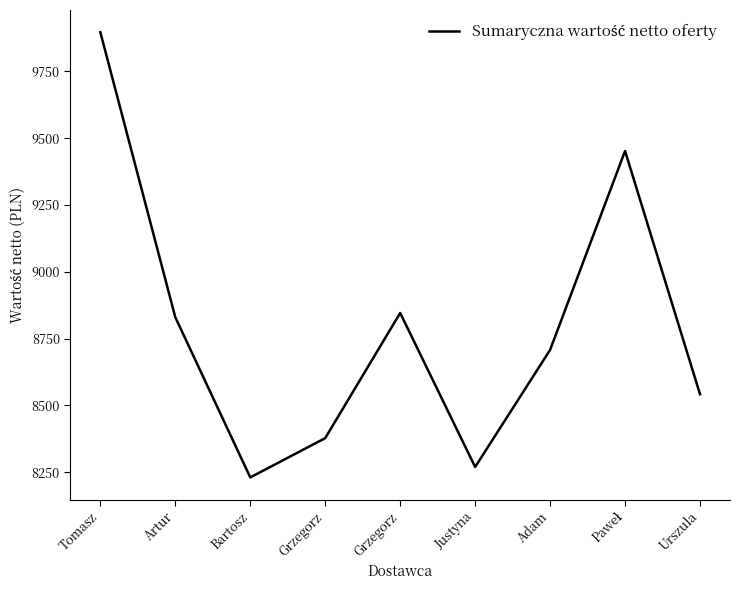

What is the approximate value at Justyna?

8270.0